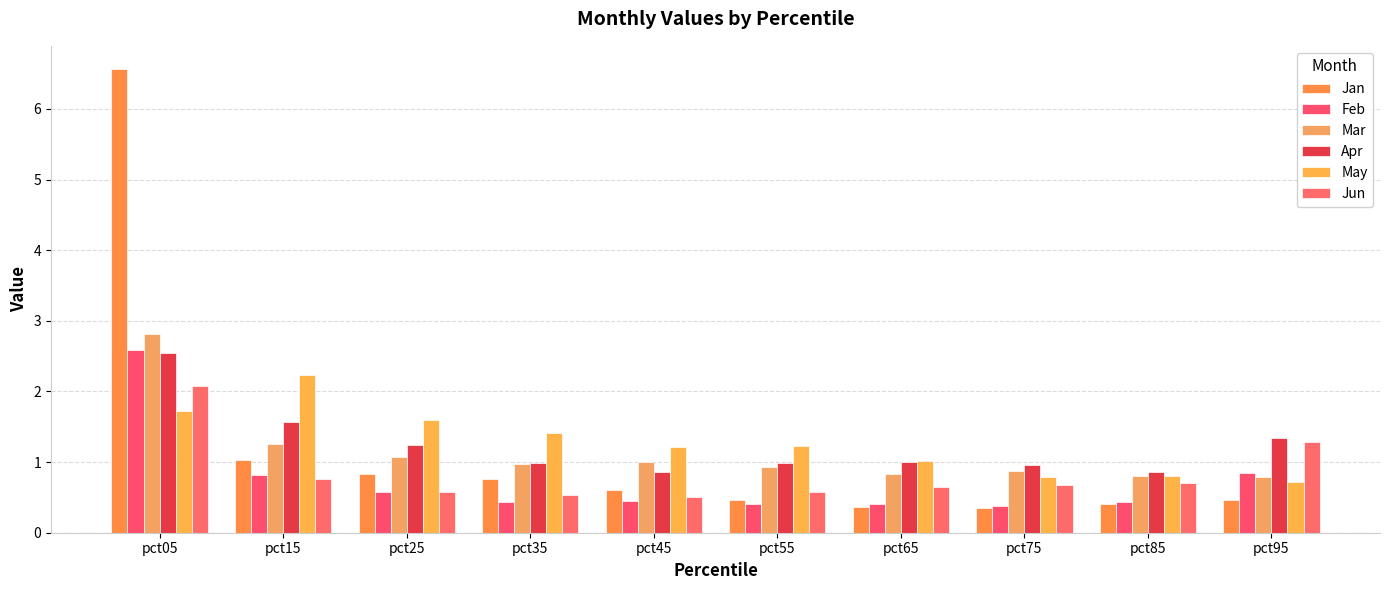

What is the difference between the maximum and minimum values in the Jan series?

6.2